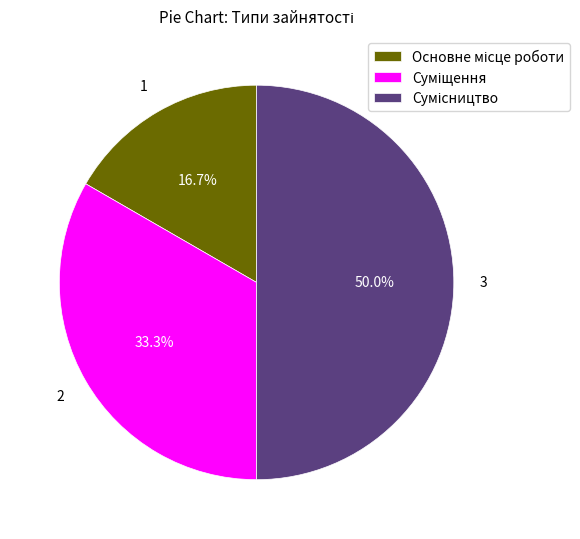

Do Основне місце роботи and Суміщення together represent more than half of the pie?

No